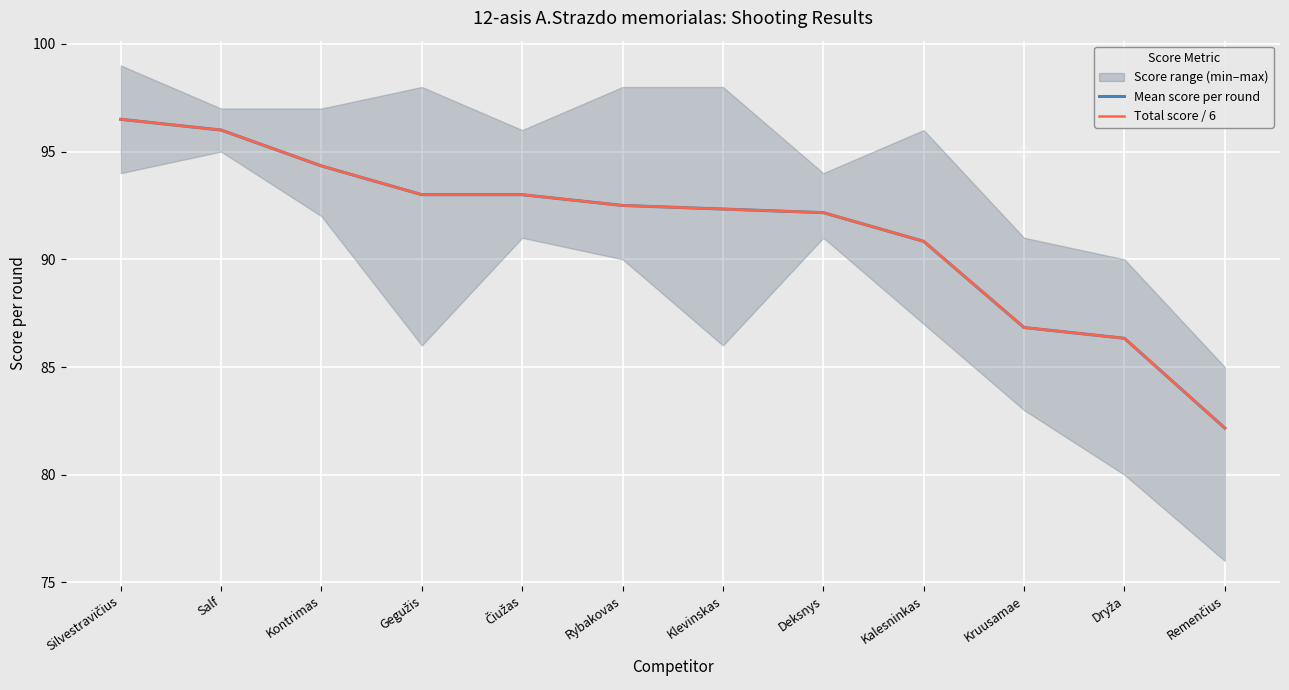

How many values in the Mean score per round series exceed 92?

8